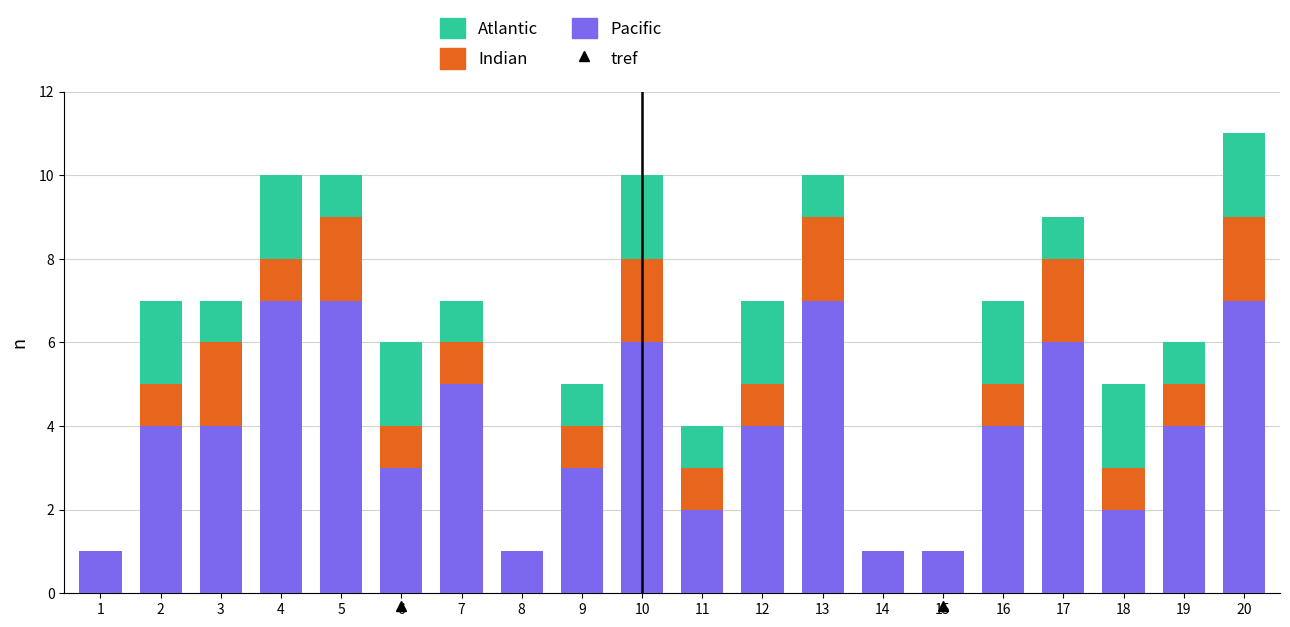

What is the total value across all series at 10?

10